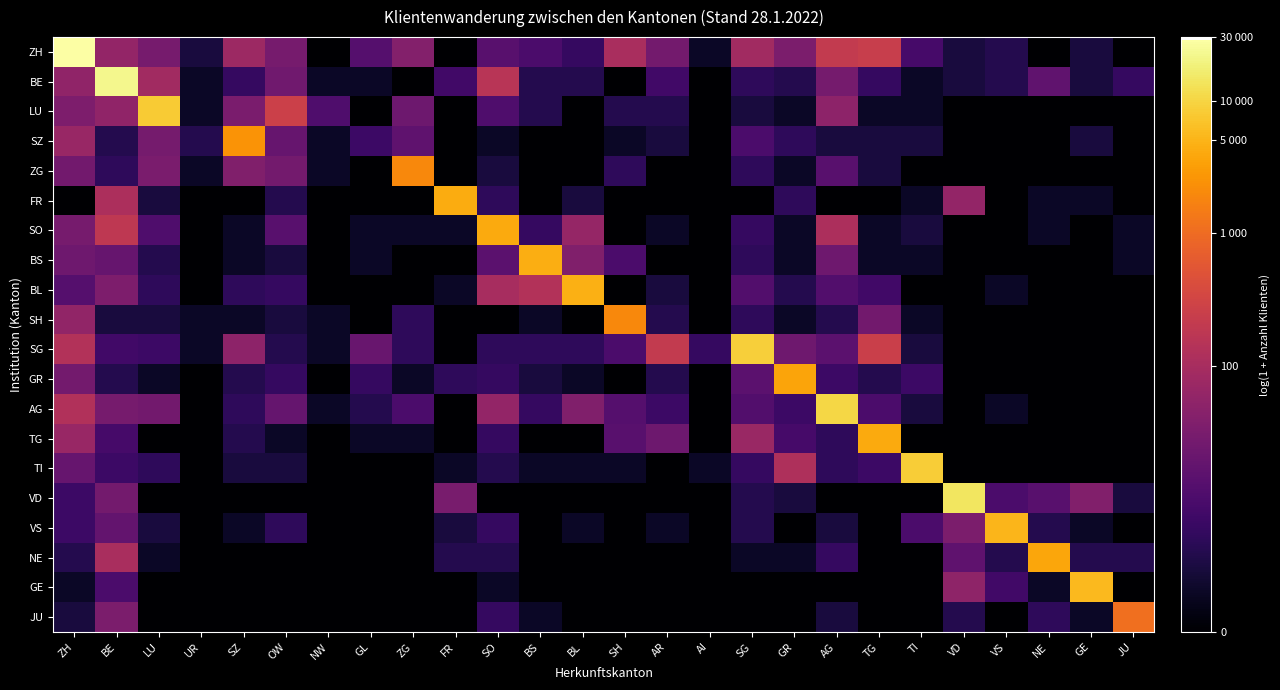

Reading right to left, transcribe all the data shown in this chart.

ZH: JU=0.0	GE=1.1	NE=0.0	VS=1.4	VD=1.1	TI=2.2	TG=5.5	AG=5.3	GR=3.5	SG=4.5	AI=0.7	AR=3.3	SH=4.7	BL=1.8	BS=2.3	SO=2.6	FR=0.0	ZG=3.7	GL=2.6	NW=0.0	OW=3.4	SZ=4.3	UR=1.1	LU=3.4	BE=4.1	ZH=10.3
BE: JU=1.8	GE=1.1	NE=2.8	VS=1.4	VD=1.1	TI=0.7	TG=1.8	AG=3.3	GR=1.4	SG=1.6	AI=0.0	AR=2.1	SH=0.0	BL=1.4	BS=1.4	SO=5.1	FR=2.1	ZG=0.0	GL=0.7	NW=0.7	OW=3.2	SZ=1.8	UR=0.7	LU=4.5	BE=10.0	ZH=4.0
LU: JU=0.0	GE=0.0	NE=0.0	VS=0.0	VD=0.0	TI=0.7	TG=0.7	AG=3.9	GR=0.7	SG=1.1	AI=0.0	AR=1.4	SH=1.4	BL=0.0	BS=1.4	SO=2.4	FR=0.0	ZG=3.1	GL=0.0	NW=2.4	OW=5.6	SZ=3.5	UR=0.7	LU=9.0	BE=4.0	ZH=3.6
SZ: JU=0.0	GE=1.1	NE=0.0	VS=0.0	VD=0.0	TI=1.1	TG=1.1	AG=1.1	GR=1.6	SG=2.3	AI=0.0	AR=1.1	SH=0.7	BL=0.0	BS=0.0	SO=0.7	FR=0.0	ZG=2.8	GL=1.9	NW=0.7	OW=3.0	SZ=7.9	UR=1.4	LU=3.3	BE=1.4	ZH=4.2
ZG: JU=0.0	GE=0.0	NE=0.0	VS=0.0	VD=0.0	TI=0.0	TG=1.1	AG=2.6	GR=0.7	SG=1.6	AI=0.0	AR=0.0	SH=1.6	BL=0.0	BS=0.0	SO=1.1	FR=0.0	ZG=7.6	GL=0.0	NW=0.7	OW=3.3	SZ=3.6	UR=0.7	LU=3.5	BE=1.6	ZH=3.3
FR: JU=0.0	GE=0.7	NE=0.7	VS=0.0	VD=4.1	TI=0.7	TG=0.0	AG=0.0	GR=1.6	SG=0.0	AI=0.0	AR=0.0	SH=0.0	BL=1.1	BS=0.0	SO=1.6	FR=8.4	ZG=0.0	GL=0.0	NW=0.0	OW=1.4	SZ=0.0	UR=0.0	LU=1.1	BE=4.7	ZH=0.0
SO: JU=0.7	GE=0.0	NE=0.7	VS=0.0	VD=0.0	TI=1.1	TG=0.7	AG=4.8	GR=0.7	SG=1.8	AI=0.0	AR=0.7	SH=0.0	BL=4.2	BS=1.8	SO=8.3	FR=0.7	ZG=0.7	GL=0.7	NW=0.0	OW=2.6	SZ=0.7	UR=0.0	LU=2.4	BE=5.2	ZH=3.4
BS: JU=0.7	GE=0.0	NE=0.0	VS=0.0	VD=0.0	TI=0.7	TG=0.7	AG=3.2	GR=0.7	SG=1.6	AI=0.0	AR=0.0	SH=2.3	BL=3.6	BS=8.4	SO=2.7	FR=0.0	ZG=0.0	GL=0.7	NW=0.0	OW=1.1	SZ=0.7	UR=0.0	LU=1.4	BE=3.0	ZH=3.2
BL: JU=0.0	GE=0.0	NE=0.0	VS=0.7	VD=0.0	TI=0.0	TG=2.1	AG=2.5	GR=1.4	SG=2.5	AI=0.0	AR=1.1	SH=0.0	BL=8.4	BS=4.9	SO=4.6	FR=0.7	ZG=0.0	GL=0.0	NW=0.0	OW=1.8	SZ=1.6	UR=0.0	LU=1.6	BE=3.6	ZH=2.6
SH: JU=0.0	GE=0.0	NE=0.0	VS=0.0	VD=0.0	TI=0.7	TG=3.3	AG=1.4	GR=0.7	SG=1.6	AI=0.0	AR=1.4	SH=7.6	BL=0.0	BS=0.7	SO=0.0	FR=0.0	ZG=1.6	GL=0.0	NW=0.7	OW=1.1	SZ=0.7	UR=0.7	LU=1.1	BE=1.1	ZH=4.1
SG: JU=0.0	GE=0.0	NE=0.0	VS=0.0	VD=0.0	TI=1.1	TG=5.6	AG=2.7	GR=3.2	SG=9.1	AI=1.8	AR=5.4	SH=2.3	BL=1.6	BS=1.6	SO=1.6	FR=0.0	ZG=1.6	GL=3.0	NW=0.7	OW=1.4	SZ=3.9	UR=0.7	LU=1.9	BE=2.1	ZH=4.9
GR: JU=0.0	GE=0.0	NE=0.0	VS=0.0	VD=0.0	TI=1.9	TG=1.4	AG=1.9	GR=8.2	SG=2.7	AI=0.0	AR=1.4	SH=0.0	BL=0.7	BS=1.1	SO=1.8	FR=1.6	ZG=0.7	GL=1.8	NW=0.0	OW=1.8	SZ=1.4	UR=0.0	LU=0.7	BE=1.4	ZH=3.3
AG: JU=0.0	GE=0.0	NE=0.0	VS=0.7	VD=0.0	TI=1.1	TG=2.3	AG=9.2	GR=1.9	SG=2.5	AI=0.0	AR=1.9	SH=2.6	BL=3.6	BS=1.8	SO=4.1	FR=0.0	ZG=2.3	GL=1.4	NW=0.7	OW=2.9	SZ=1.6	UR=0.0	LU=3.3	BE=3.4	ZH=4.9
TG: JU=0.0	GE=0.0	NE=0.0	VS=0.0	VD=0.0	TI=0.0	TG=8.3	AG=1.6	GR=2.2	SG=4.3	AI=0.0	AR=3.1	SH=2.6	BL=0.0	BS=0.0	SO=1.8	FR=0.0	ZG=0.7	GL=0.7	NW=0.0	OW=0.7	SZ=1.4	UR=0.0	LU=0.0	BE=2.2	ZH=4.2
TI: JU=0.0	GE=0.0	NE=0.0	VS=0.0	VD=0.0	TI=9.0	TG=1.9	AG=1.6	GR=4.8	SG=1.8	AI=0.7	AR=0.0	SH=0.7	BL=0.7	BS=0.7	SO=1.4	FR=0.7	ZG=0.0	GL=0.0	NW=0.0	OW=1.1	SZ=1.1	UR=0.0	LU=1.6	BE=1.9	ZH=3.0
VD: JU=1.1	GE=3.7	NE=2.6	VS=2.3	VD=9.6	TI=0.0	TG=0.0	AG=0.0	GR=1.1	SG=1.4	AI=0.0	AR=0.0	SH=0.0	BL=0.0	BS=0.0	SO=0.0	FR=3.4	ZG=0.0	GL=0.0	NW=0.0	OW=0.0	SZ=0.0	UR=0.0	LU=0.0	BE=3.3	ZH=1.9
VS: JU=0.0	GE=0.7	NE=1.4	VS=8.6	VD=3.5	TI=2.3	TG=0.0	AG=1.1	GR=0.0	SG=1.4	AI=0.0	AR=0.7	SH=0.0	BL=0.7	BS=0.0	SO=1.8	FR=1.1	ZG=0.0	GL=0.0	NW=0.0	OW=1.6	SZ=0.7	UR=0.0	LU=1.1	BE=2.9	ZH=1.9
NE: JU=1.4	GE=1.4	NE=8.2	VS=1.4	VD=2.8	TI=0.0	TG=0.0	AG=1.8	GR=0.7	SG=0.7	AI=0.0	AR=0.0	SH=0.0	BL=0.0	BS=0.0	SO=1.4	FR=1.4	ZG=0.0	GL=0.0	NW=0.0	OW=0.0	SZ=0.0	UR=0.0	LU=0.7	BE=4.7	ZH=1.4
GE: JU=0.0	GE=8.7	NE=0.7	VS=2.1	VD=4.0	TI=0.0	TG=0.0	AG=0.0	GR=0.0	SG=0.0	AI=0.0	AR=0.0	SH=0.0	BL=0.0	BS=0.0	SO=0.7	FR=0.0	ZG=0.0	GL=0.0	NW=0.0	OW=0.0	SZ=0.0	UR=0.0	LU=0.0	BE=2.3	ZH=0.7
JU: JU=7.0	GE=0.7	NE=1.6	VS=0.0	VD=1.4	TI=0.0	TG=0.0	AG=1.1	GR=0.0	SG=0.0	AI=0.0	AR=0.0	SH=0.0	BL=0.0	BS=0.7	SO=1.8	FR=0.0	ZG=0.0	GL=0.0	NW=0.0	OW=0.0	SZ=0.0	UR=0.0	LU=0.0	BE=3.5	ZH=1.1